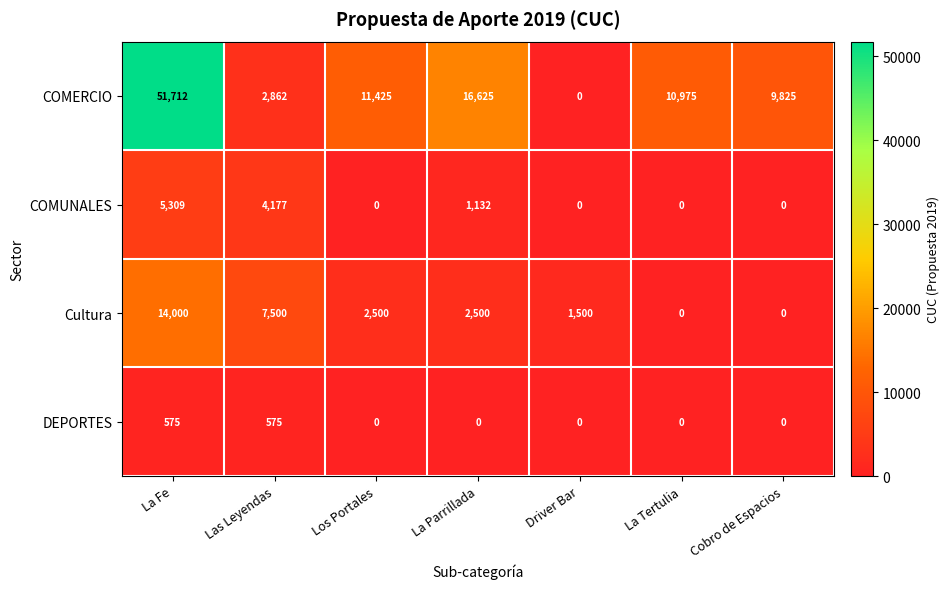

Between La Fe and La Parrillada, which series saw the biggest shift?

COMERCIO